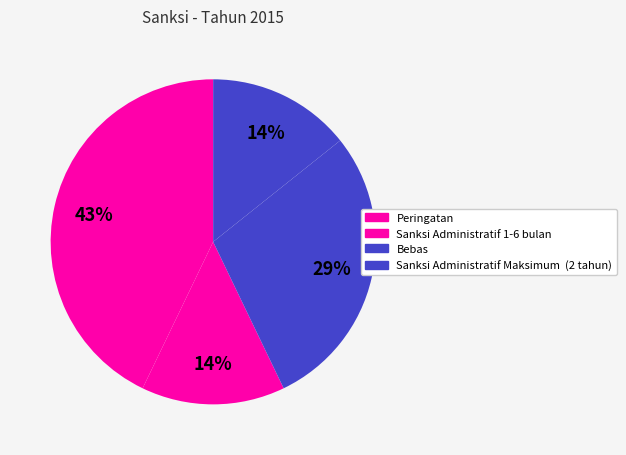

How many slices are in this pie chart?

4